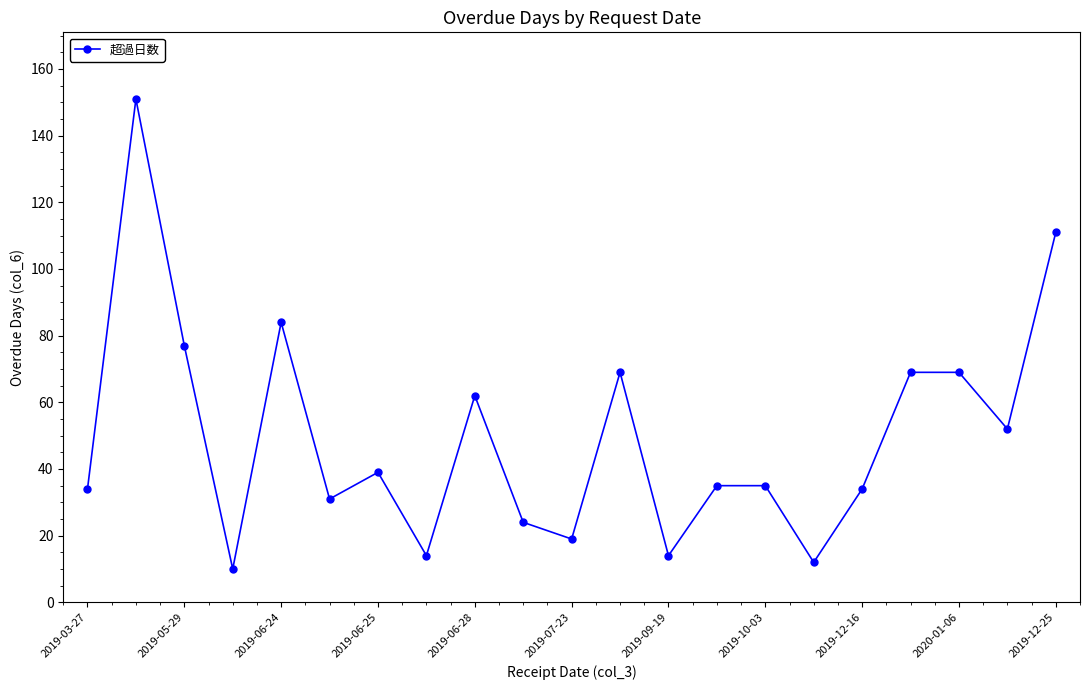

What is the difference between the maximum and second lowest values?

139